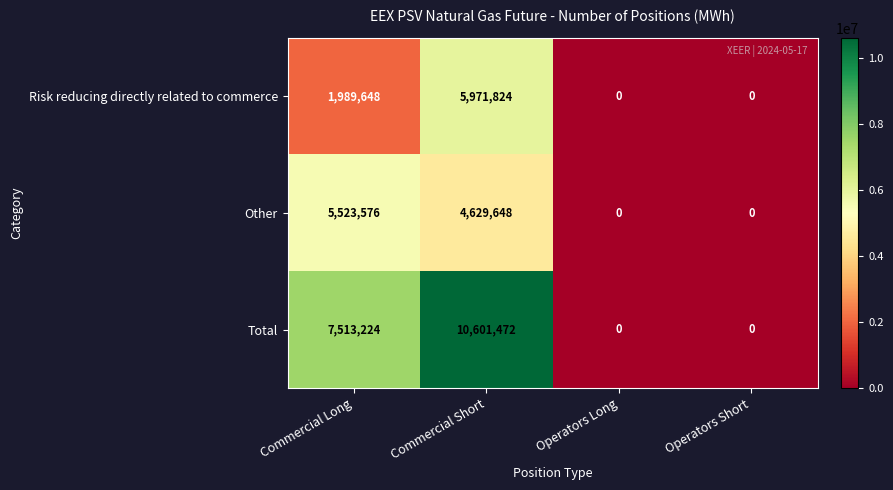

Which label corresponds to the largest value in the chart?

Commercial Short